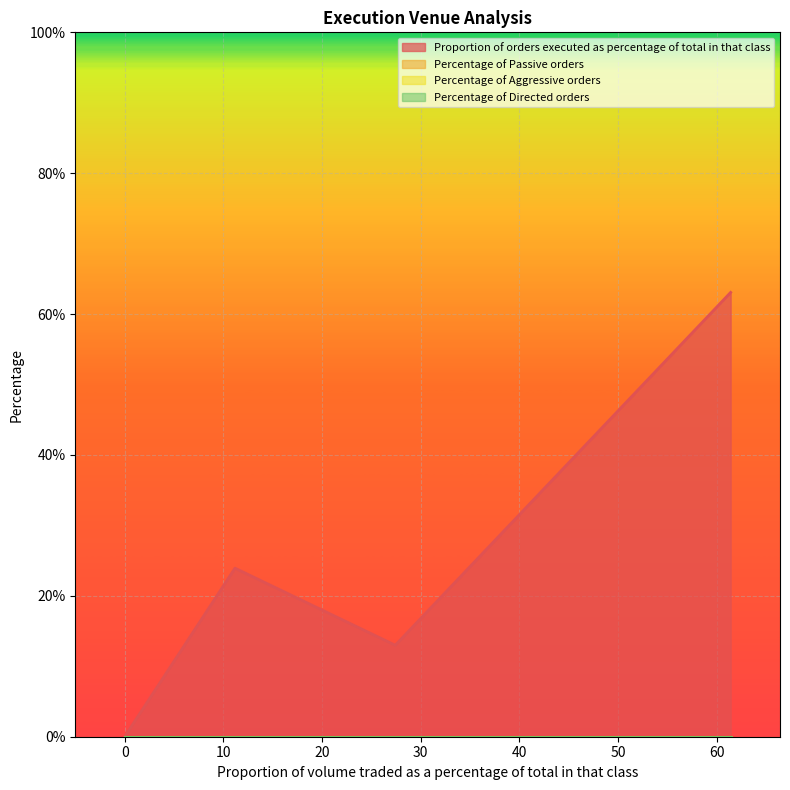

True or false: Percentage of Passive orders and Percentage of Directed orders cross at least once.

False